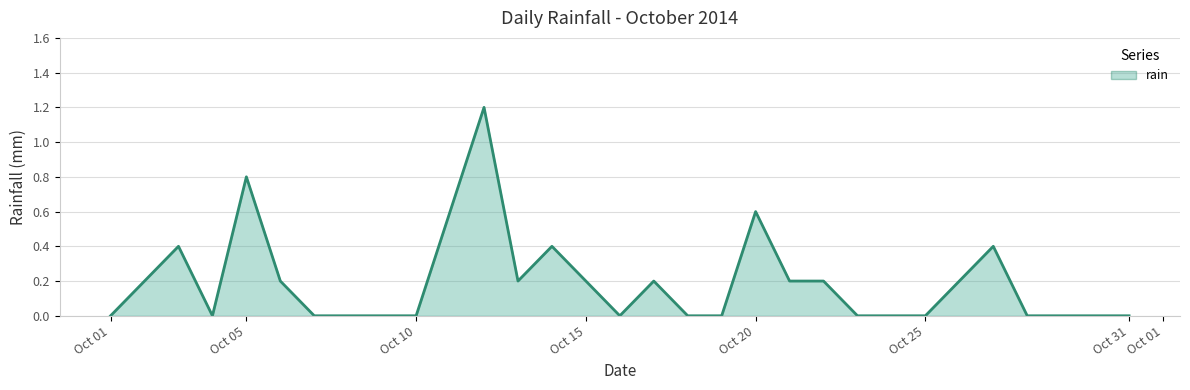

Is it true that the value at Oct 31 is -0.6?

False